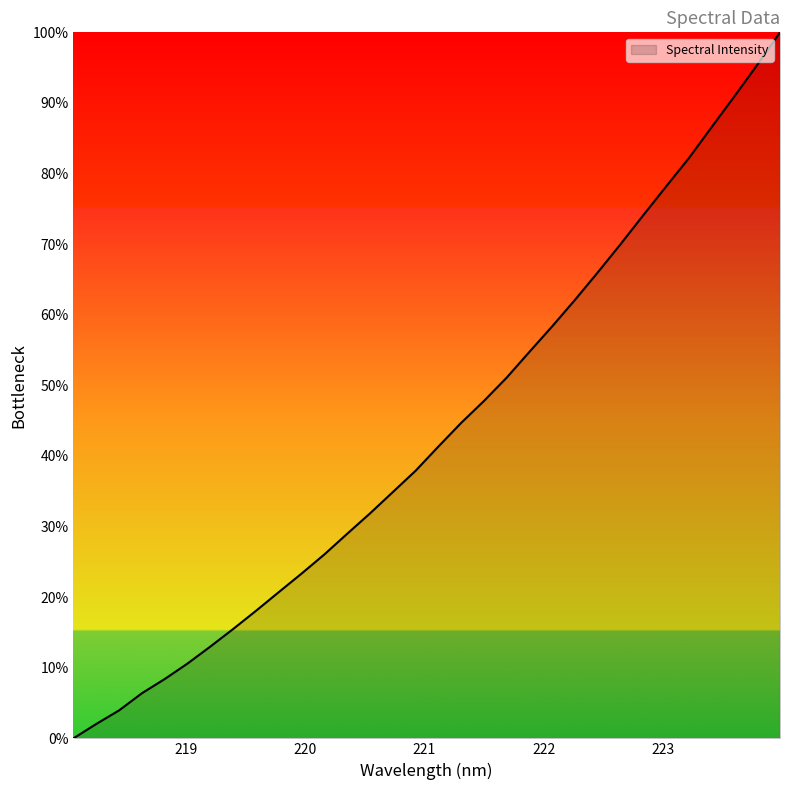

True or false: the data has more than 2 interior local peaks.

False